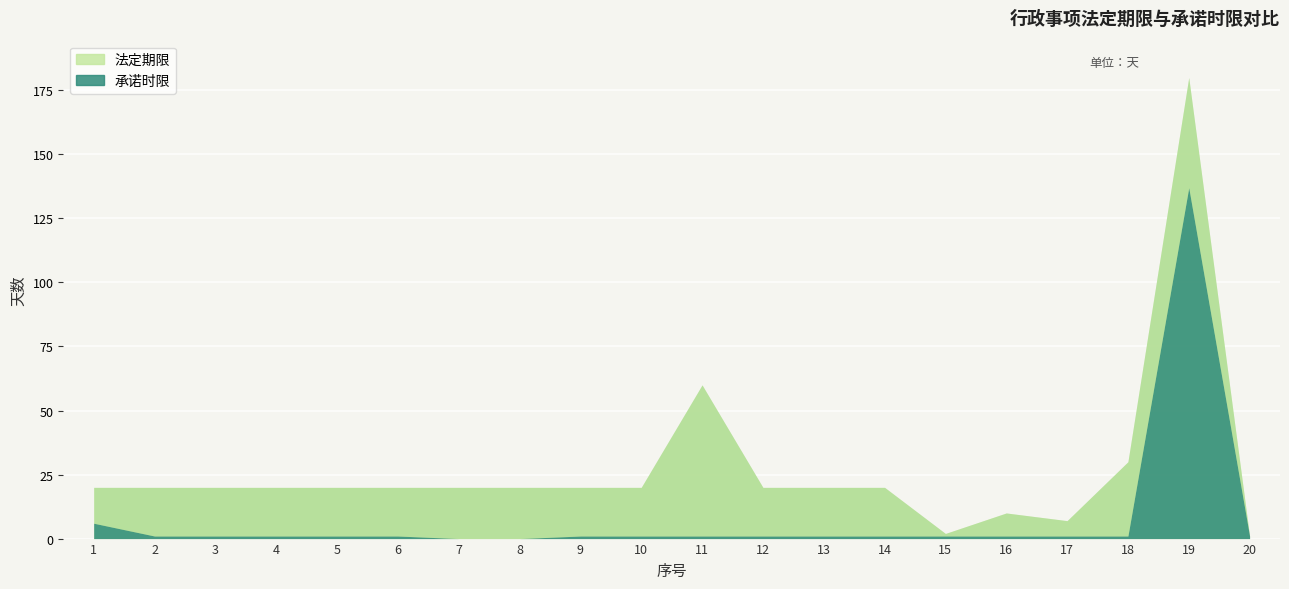

Reading left to right, extract all data points from this chart.

法定期限: 20	20	20	20	20	20	20	20	20	20	60	20	20	20	2	10	7	30	180	1
承诺时限: 6	1	1	1	1	1	0	0	1	1	1	1	1	1	1	1	1	1	137	1